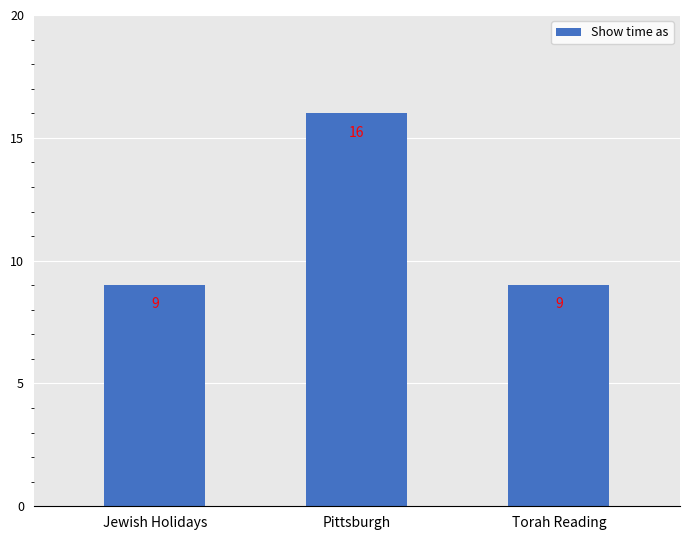

What is the minimum value shown in the chart?

9